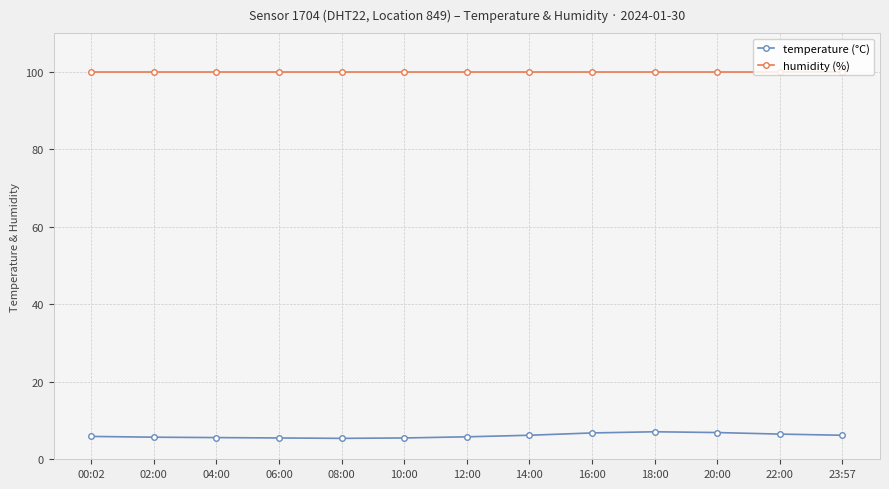

Does the chart display data point markers on the line(s)?

Yes